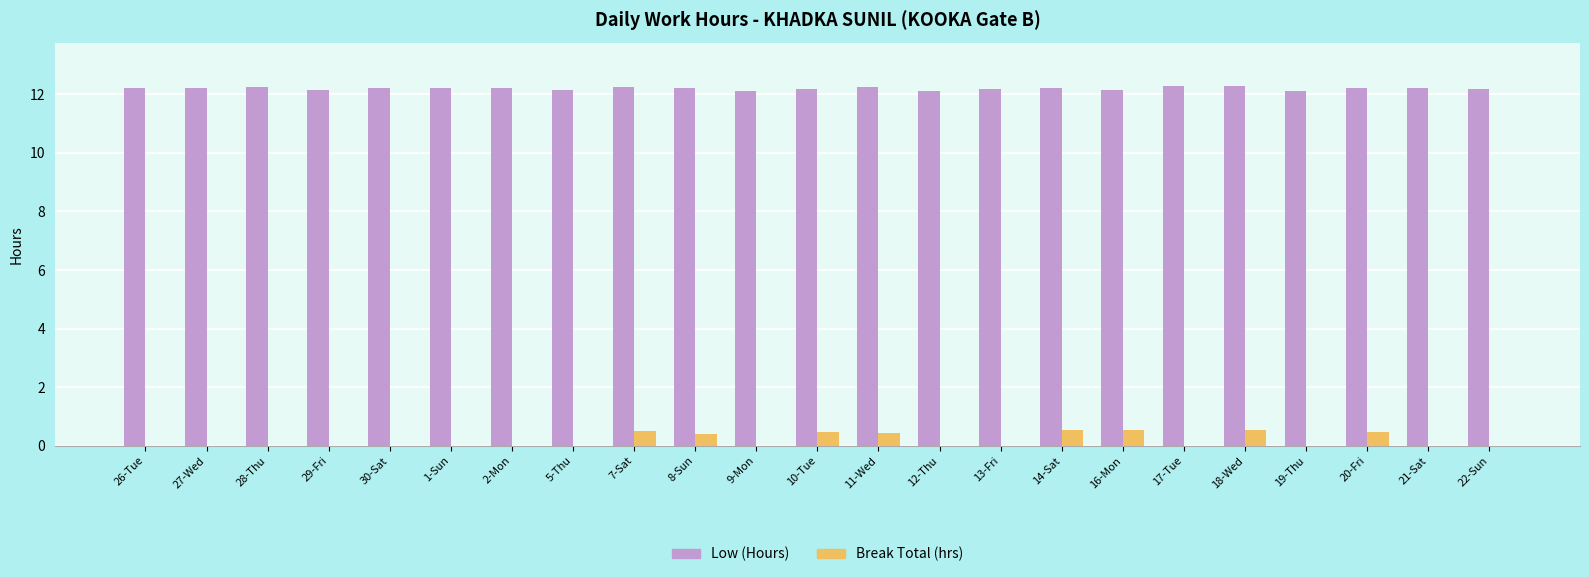

Is it true that Low (Hours) equals 12.2 at 2-Mon?

True